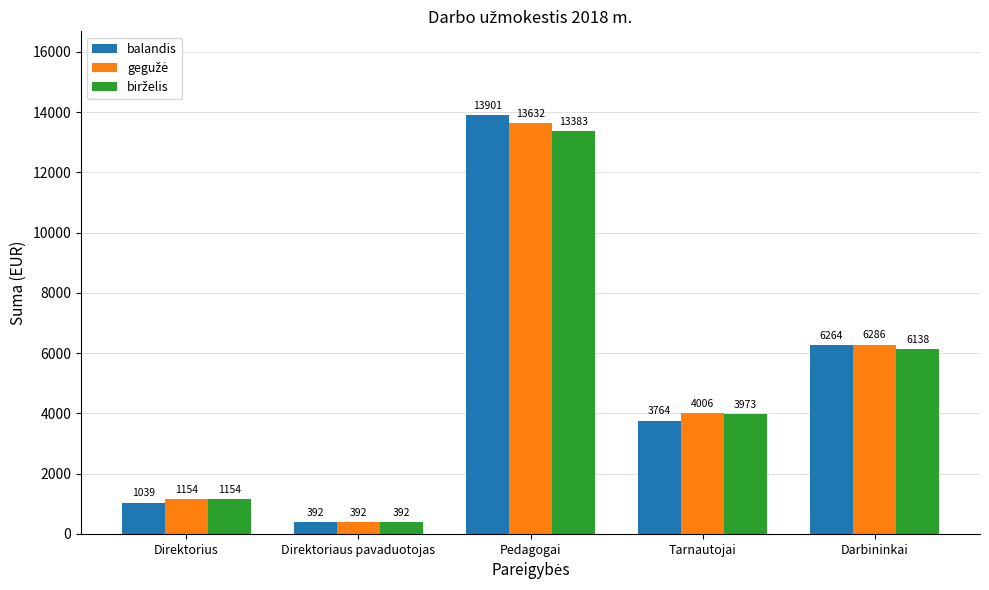

How many bars are there in each group?

3